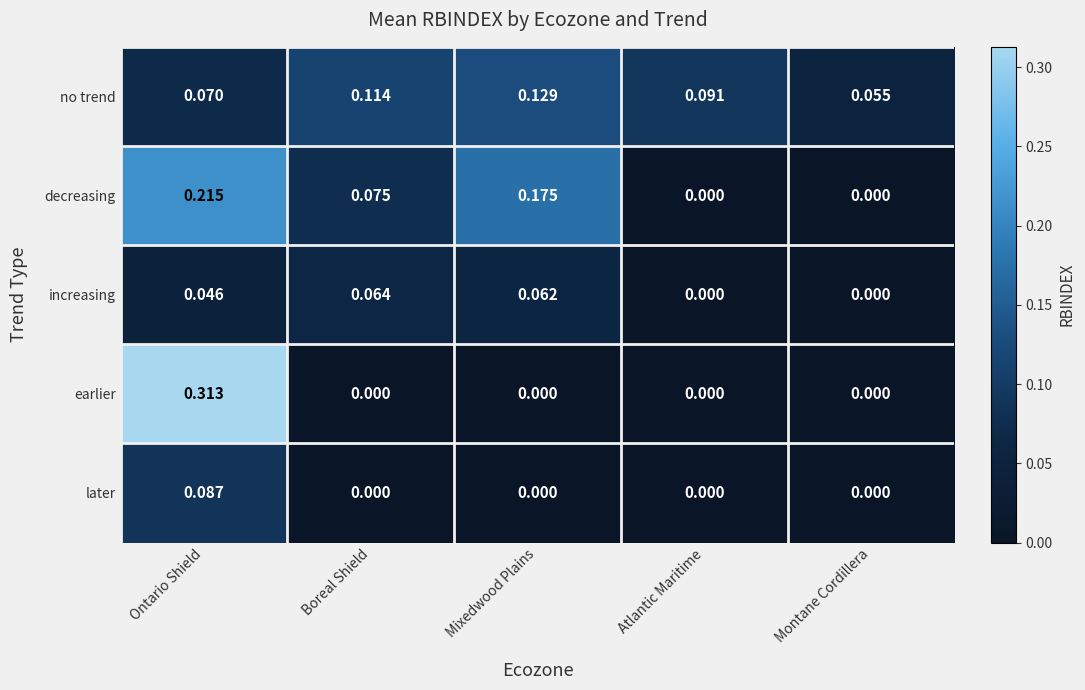

Which series changed the most between Ontario Shield and Montane Cordillera?

earlier